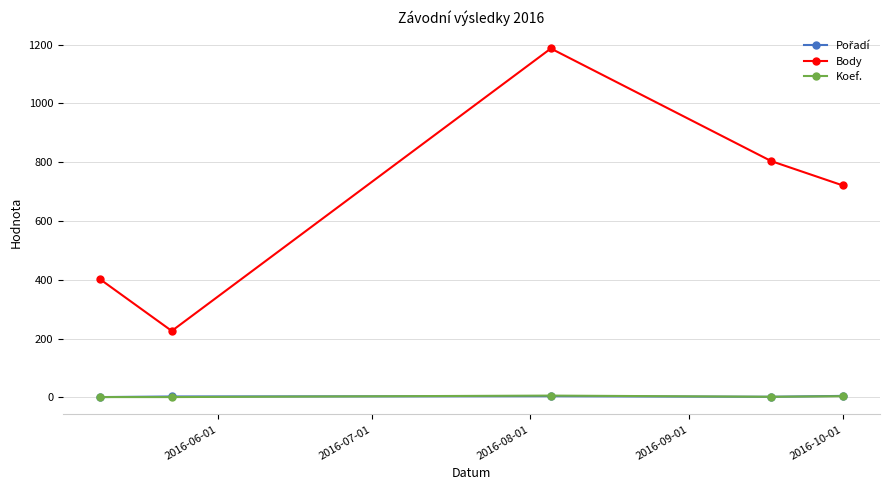

True or false: Body and Koef. intersect in this chart.

False